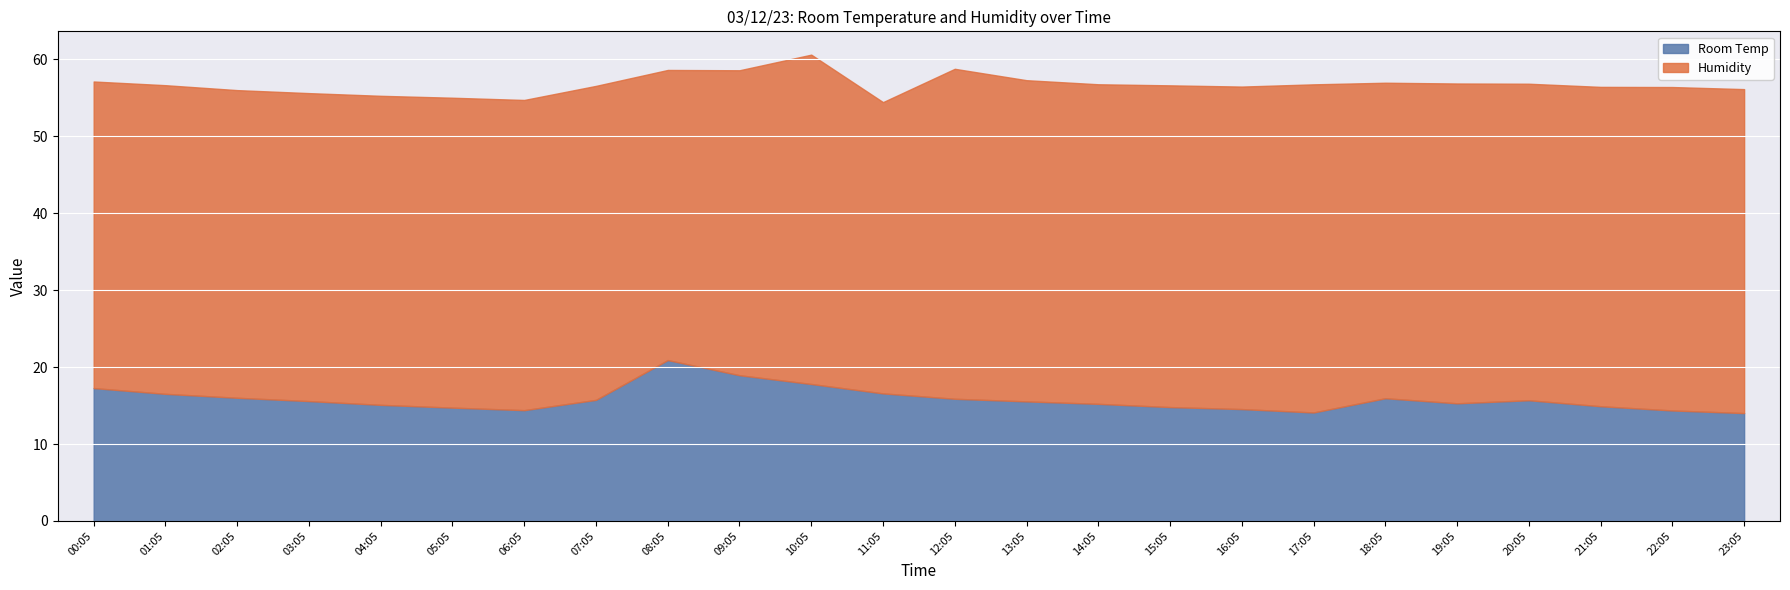

Which series has the largest range (max minus min)?

Room Temp